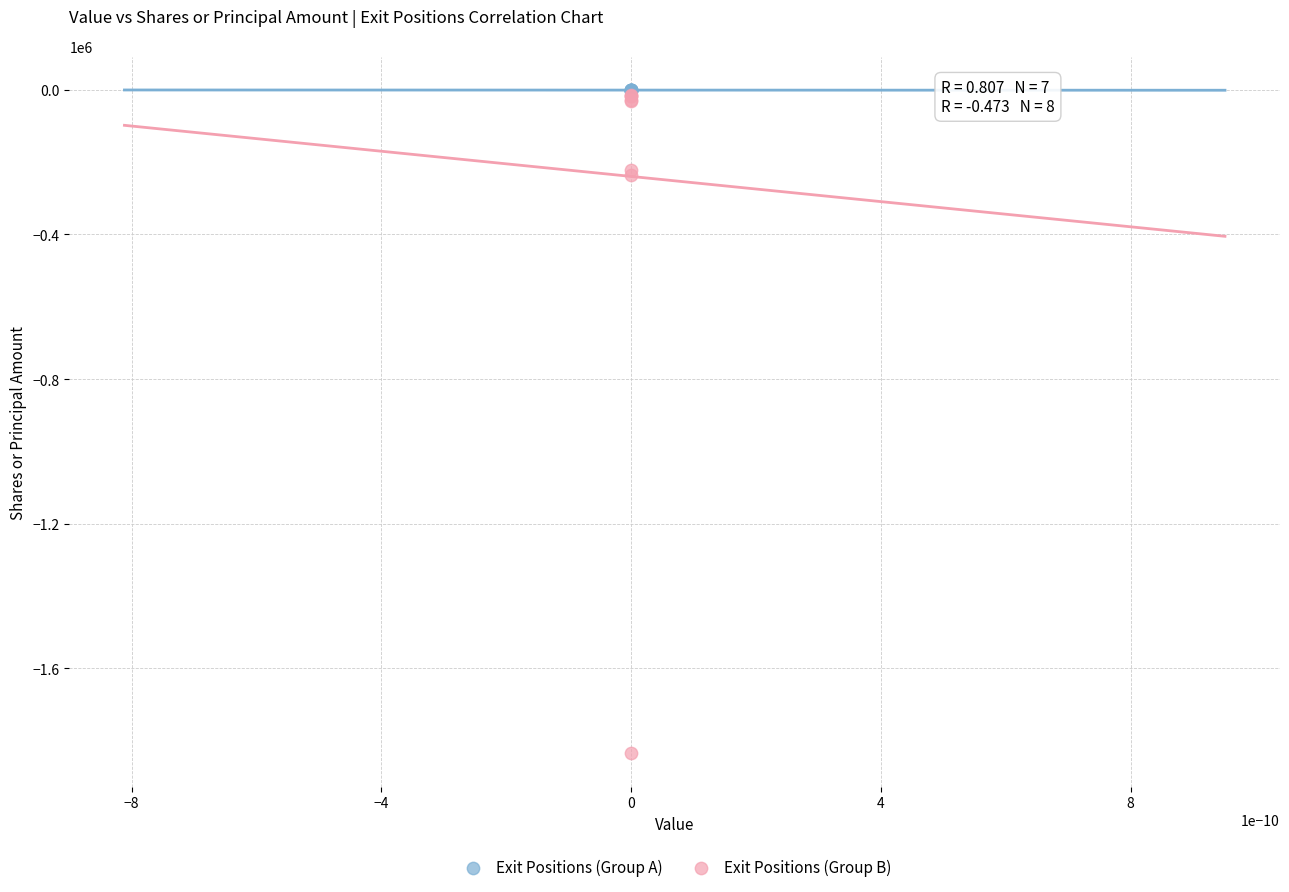

What are all the series names shown in the legend?

Exit Positions (Group A), Exit Positions (Group B)